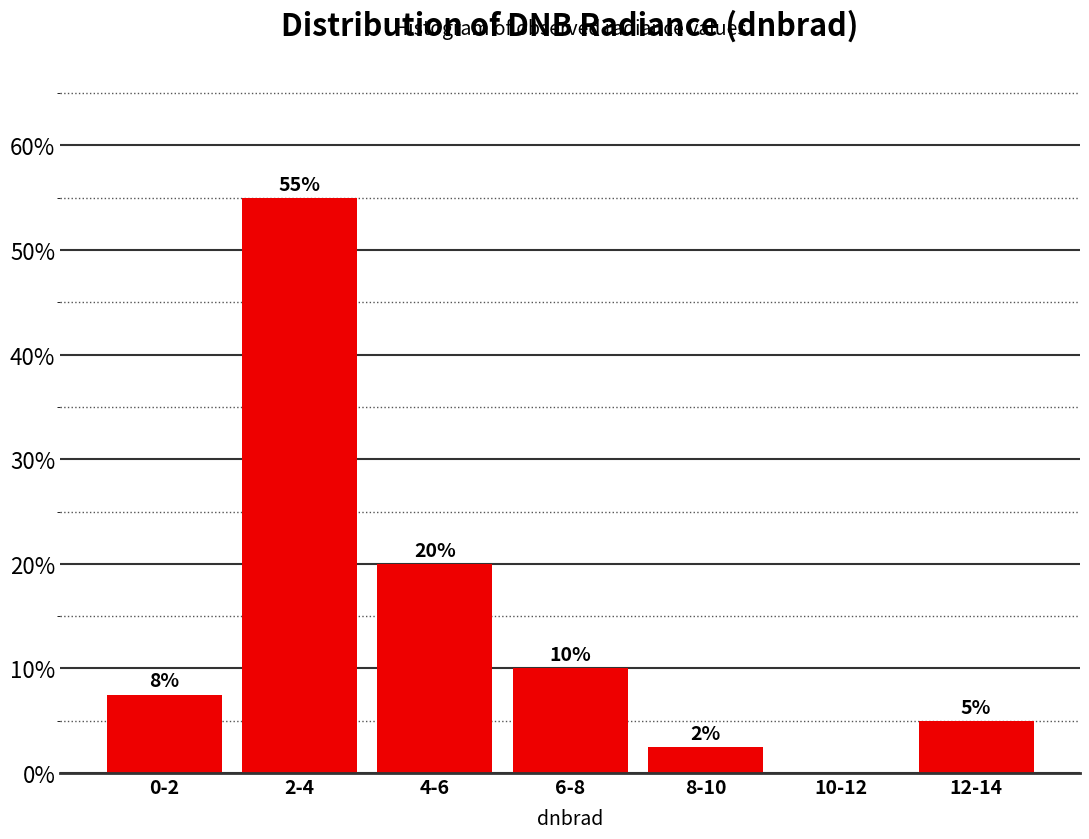

Which category has the highest value across all series?

2-4